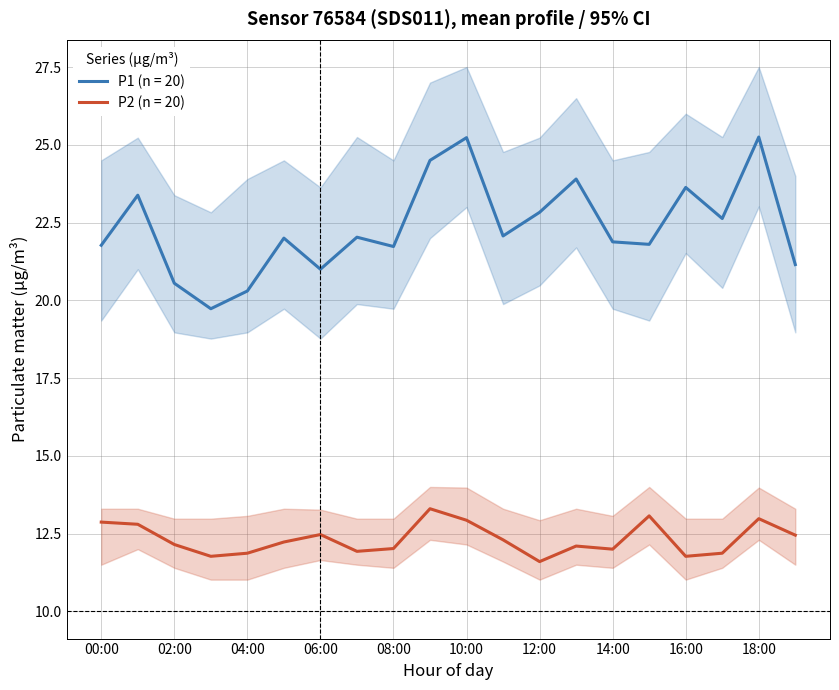

What is the minimum value shown in the chart?

11.0